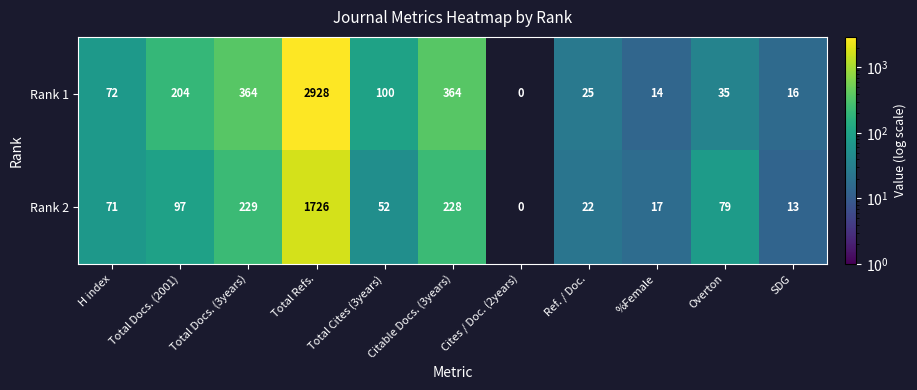

What is the sum of the Rank 1 values at Total Refs. and Total Docs. (3years)?

3292